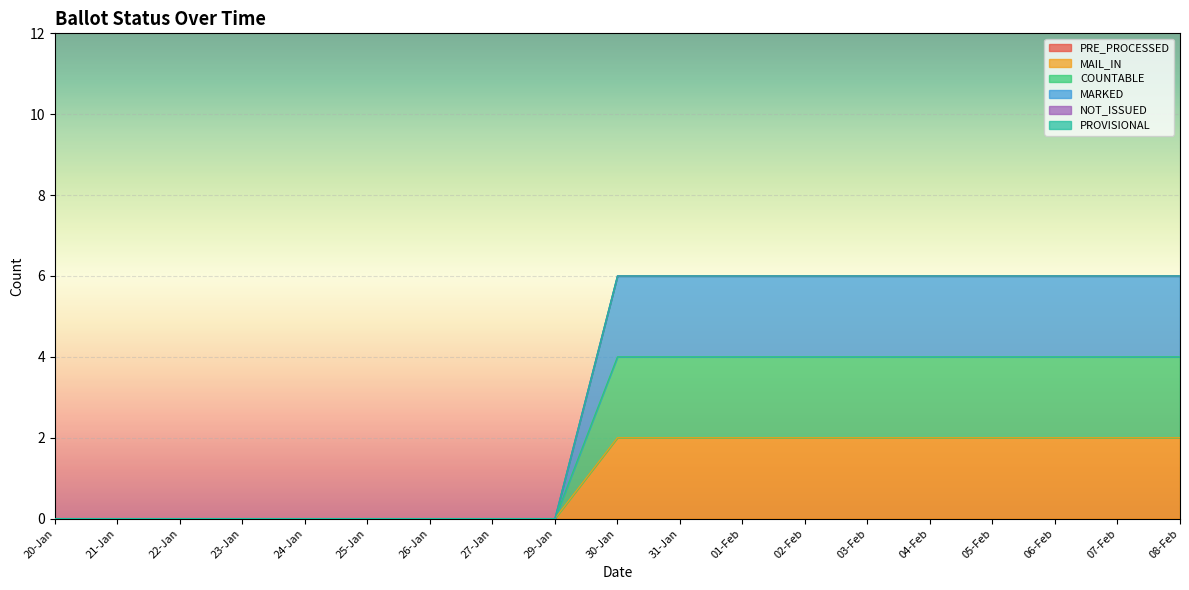

Rank the series by their average value, from highest to lowest.

MARKED, COUNTABLE, MAIL_IN